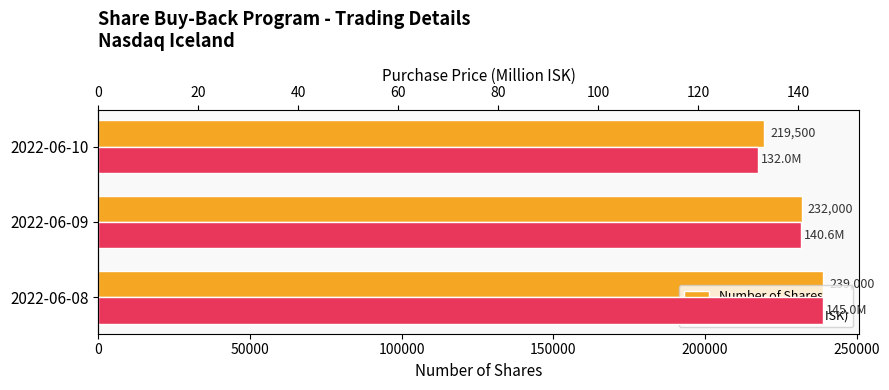

Count the number of categories in the chart.

3